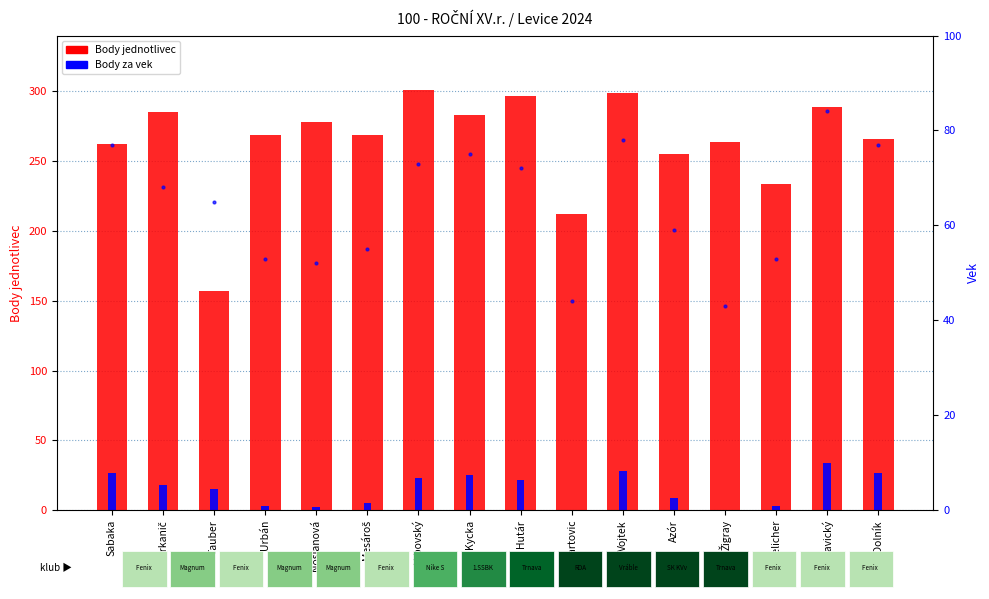

Is it true that Body za vek equals 22 at Hutár?

True